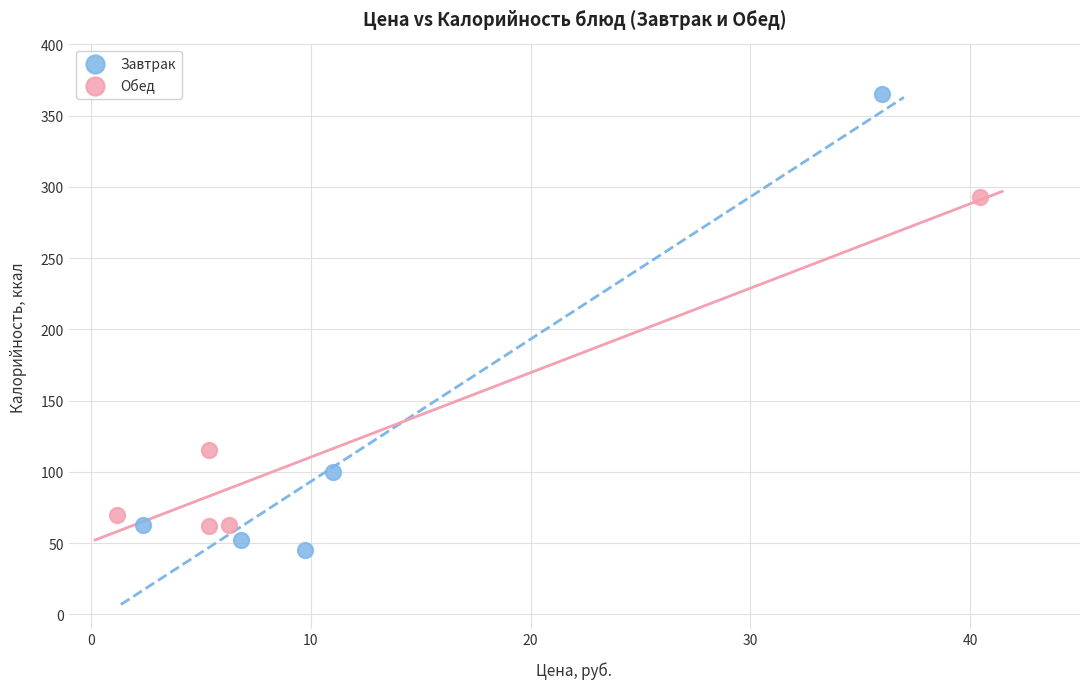

What are all the series names shown in the legend?

Завтрак, Обед